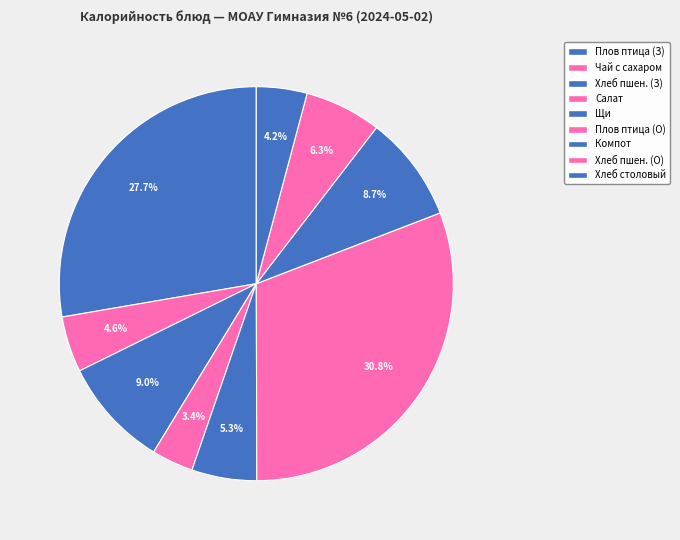

How many slices are in this pie chart?

9